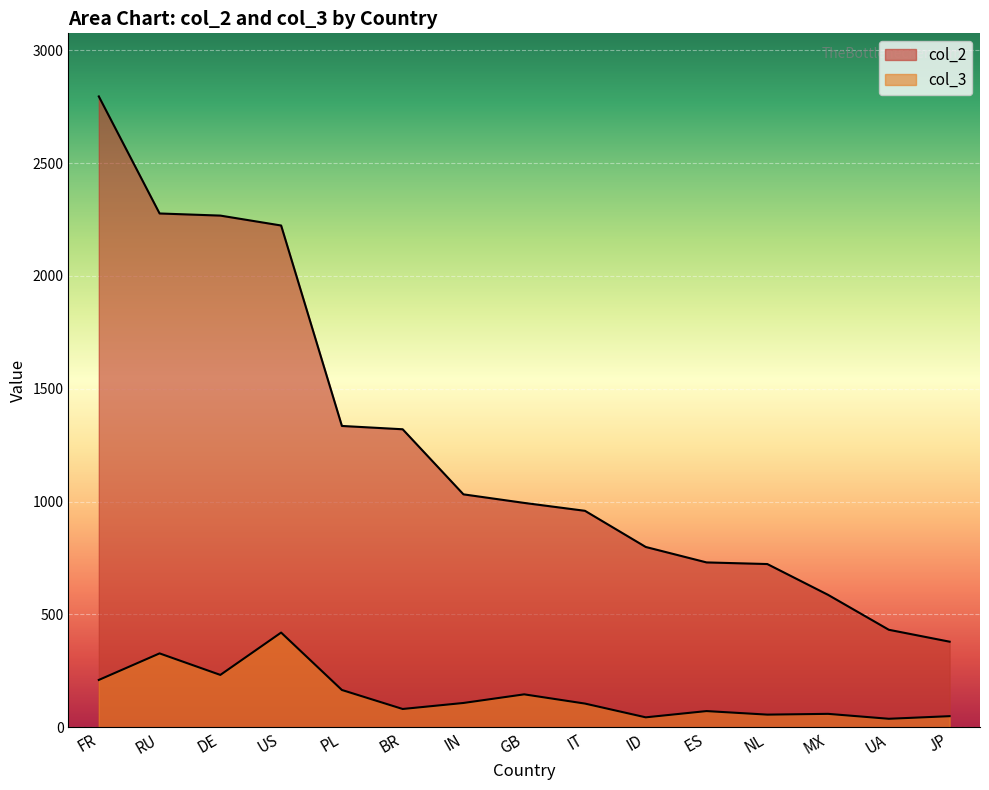

Reading left to right, extract all data points from this chart.

col_2: FR=2795.3	RU=2276.7	DE=2267.2	US=2223.4	PL=1335.2	BR=1320.5	IN=1032.2	GB=994.2	IT=959.2	ID=799.0	ES=730.6	NL=723.4	MX=586.9	UA=432.1	JP=379.3
col_3: FR=209.8	RU=327.5	DE=232.1	US=419.7	PL=165.4	BR=81.2	IN=107.8	GB=146.0	IT=105.1	ID=44.1	ES=71.9	NL=56.2	MX=59.6	UA=37.7	JP=49.3